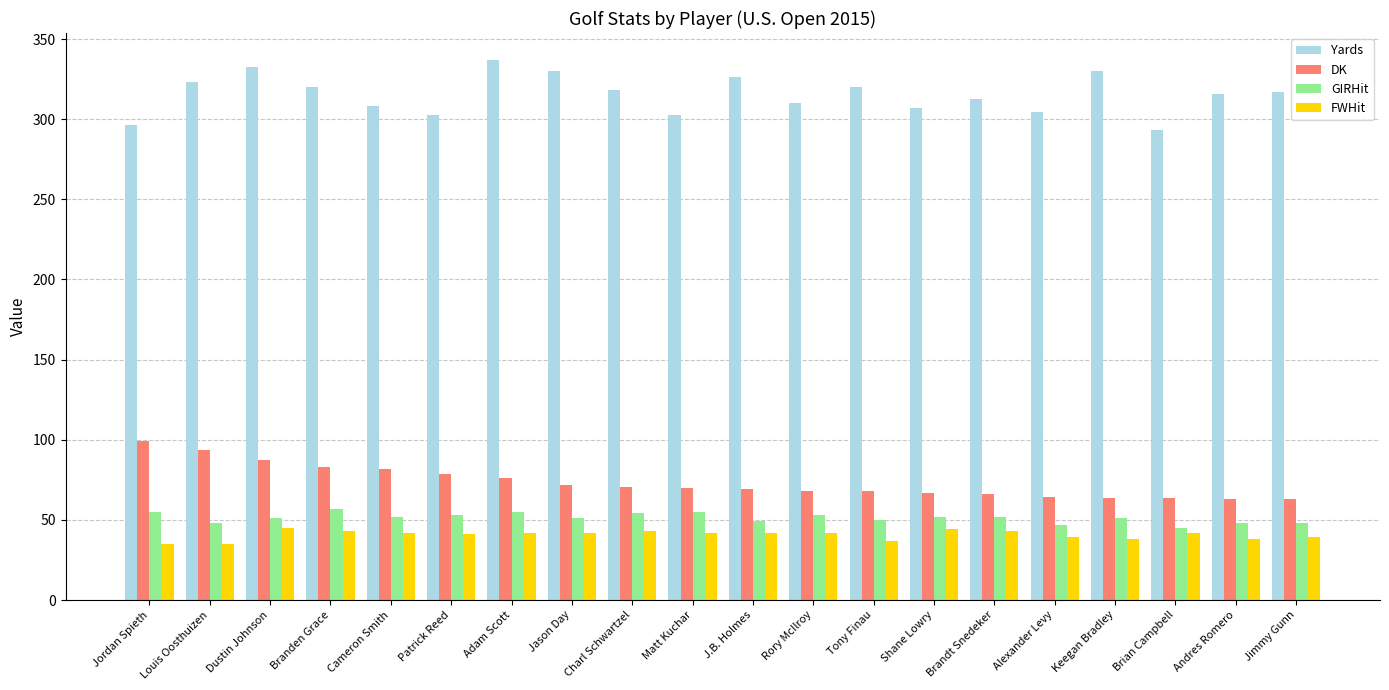

Where does the DK series first go above 70?

Jordan Spieth